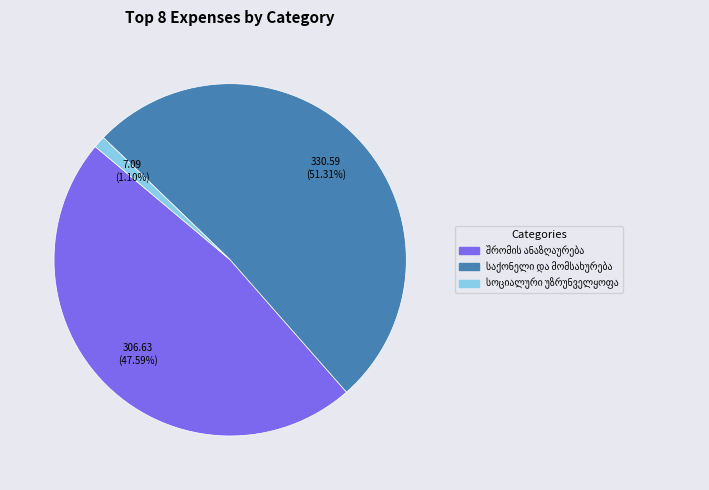

Is there a majority slice in this chart?

Yes